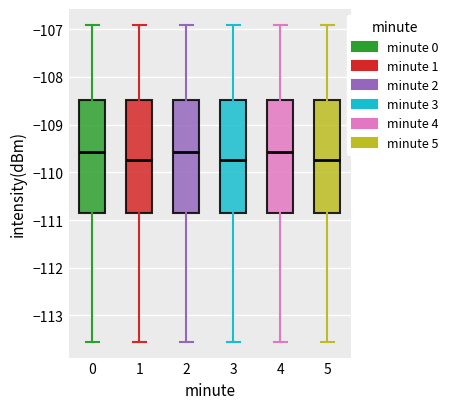

Reading left to right, read every box against the y-axis: the position of its median line, the range the box covers, and the ends of its whiskers. The values are not printed on the chart, so give them approximately, as read against the axis.

0: median -109.6, box -110.8 to -108.5, whiskers -113.5 to -106.9
1: median -109.7, box -110.8 to -108.5, whiskers -113.5 to -106.9
2: median -109.6, box -110.8 to -108.5, whiskers -113.5 to -106.9
3: median -109.7, box -110.8 to -108.5, whiskers -113.5 to -106.9
4: median -109.6, box -110.8 to -108.5, whiskers -113.5 to -106.9
5: median -109.7, box -110.8 to -108.5, whiskers -113.5 to -106.9